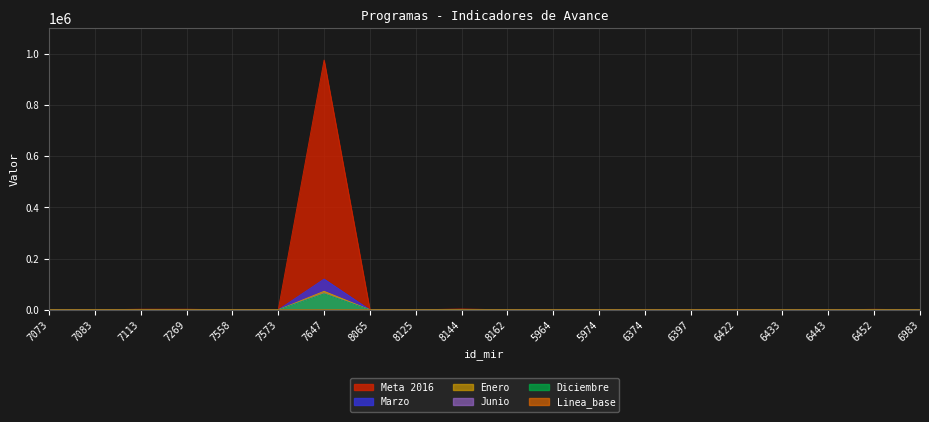

Between 7647 and 8065, which series saw the biggest shift?

Meta 2016